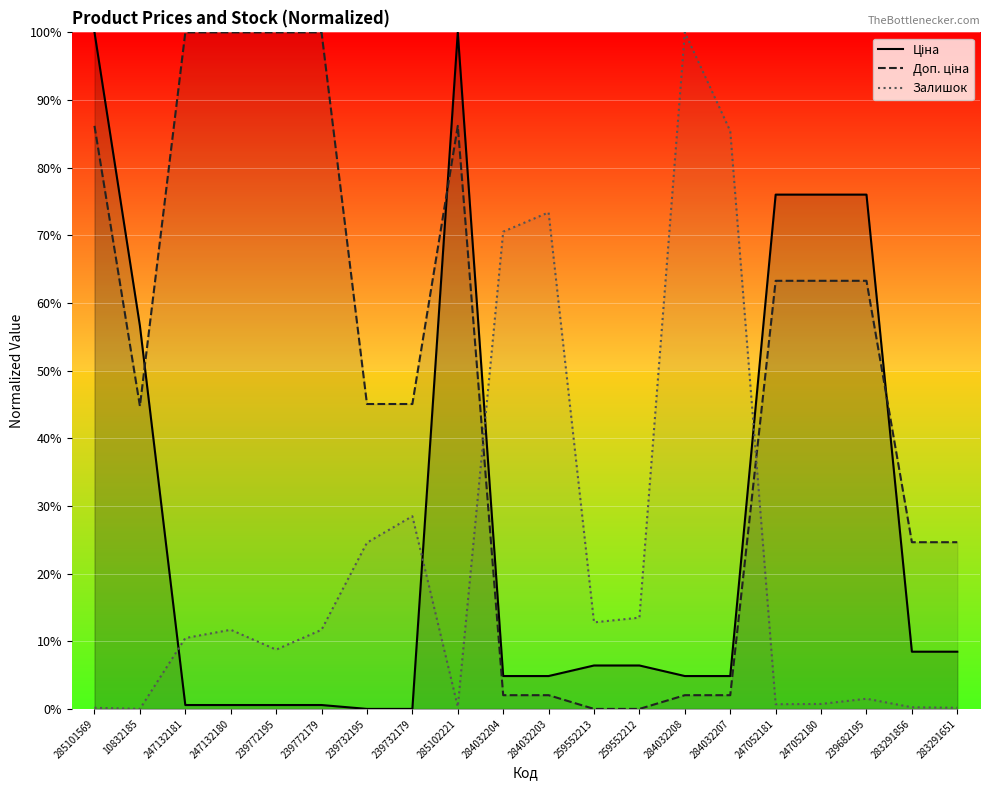

At which label is Ціна closest to 50?

10832185